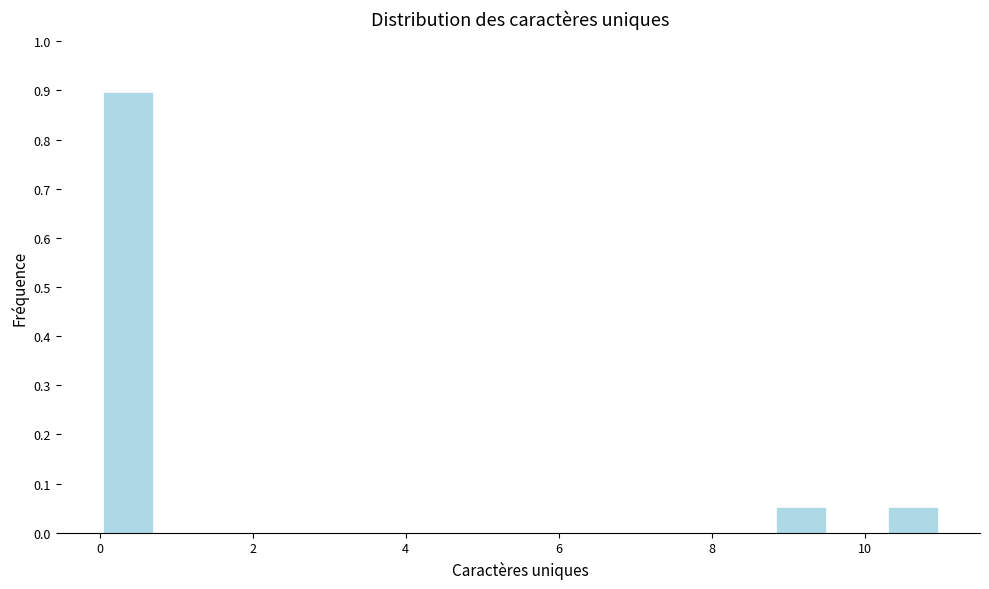

Read against the x-axis, roughly where is the centre of the tallest bar?

0.4